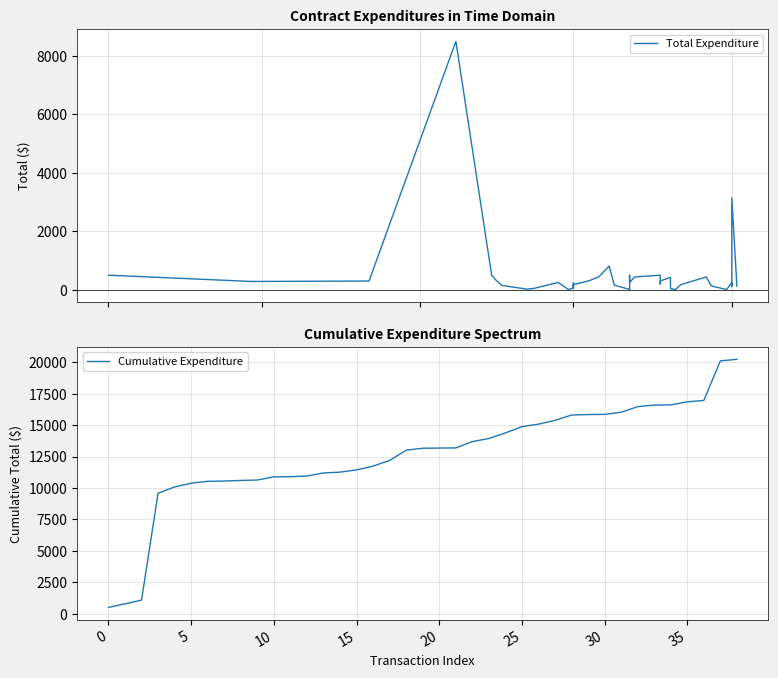

What is the highest value of the Cumulative Expenditure series?

20233.5